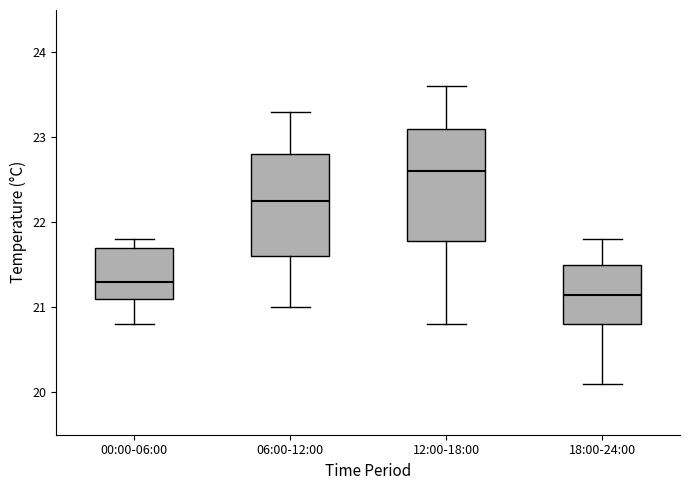

Which box's median line is the lowest?

18:00-24:00